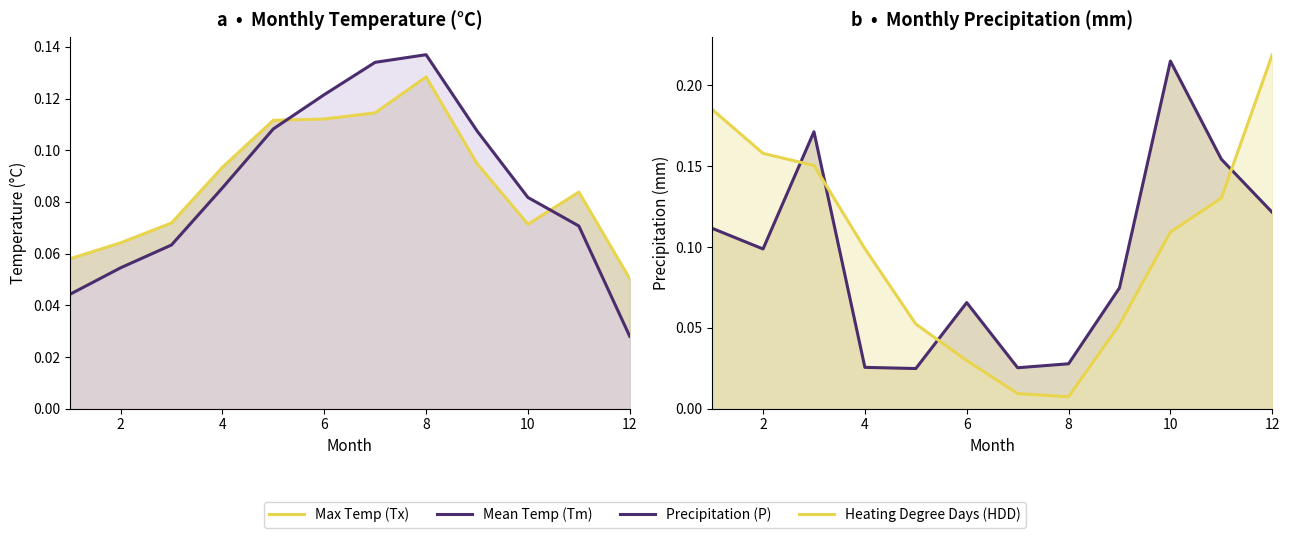

True or false: Precipitation (P) and Heating Degree Days (HDD) intersect in this chart.

True